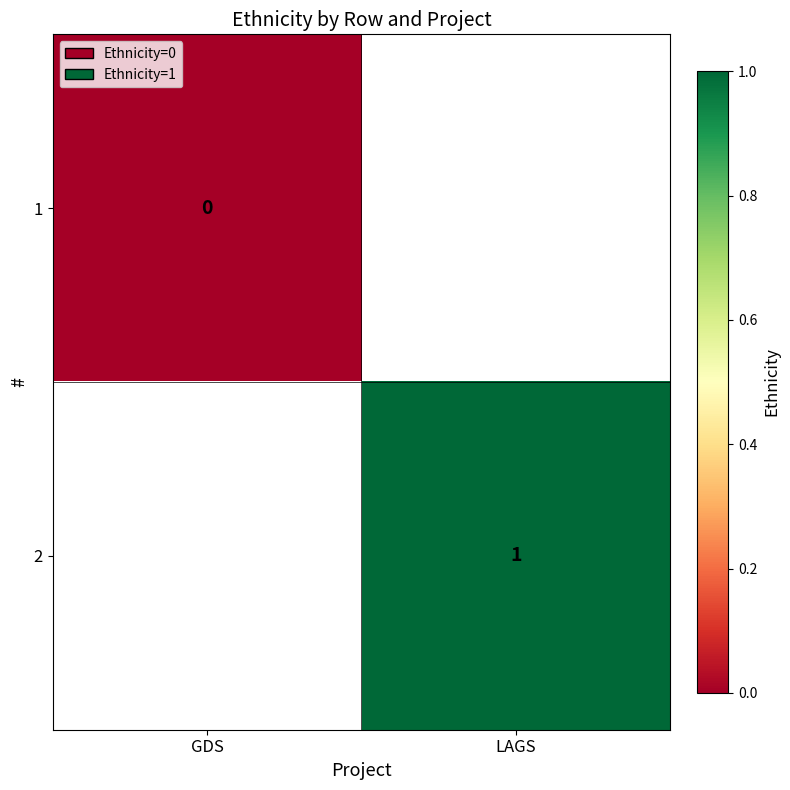

Is it true that 2 equals 1 at LAGS?

True